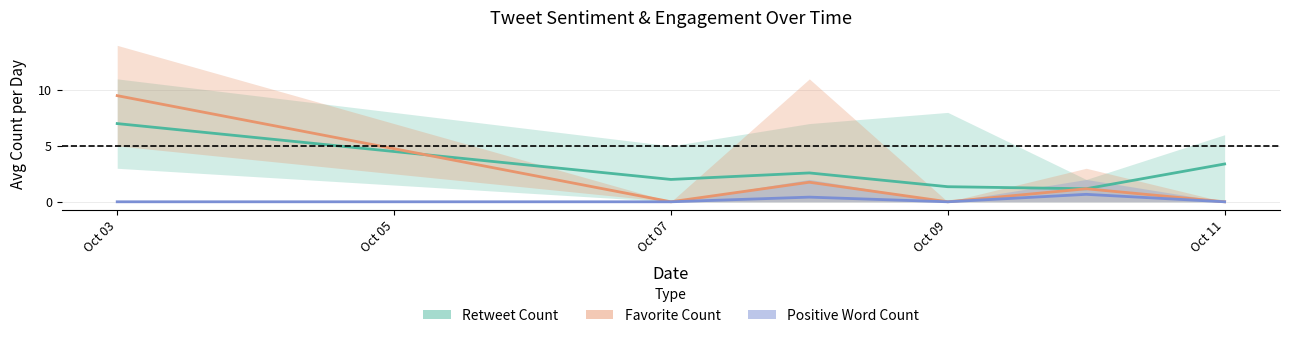

What are all the series names shown in the legend?

Retweet Count, Favorite Count, Positive Word Count